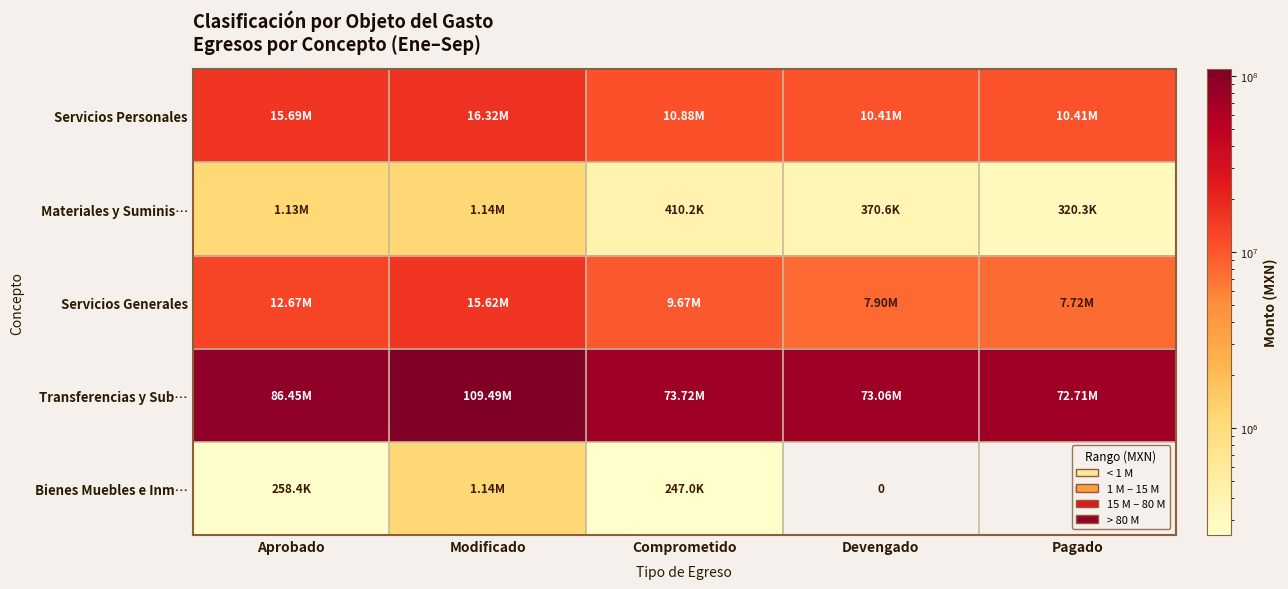

What is the total value across all series at Modificado?

143711263.1